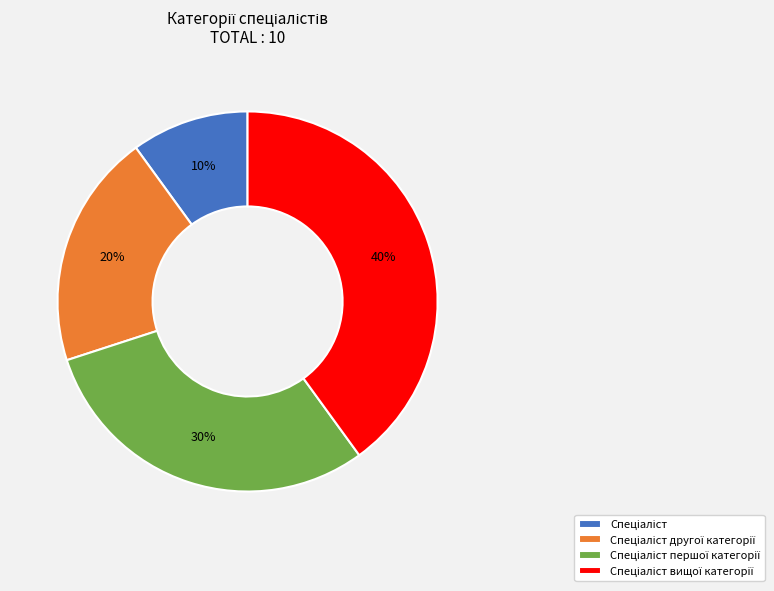

Is there a majority slice in this chart?

No